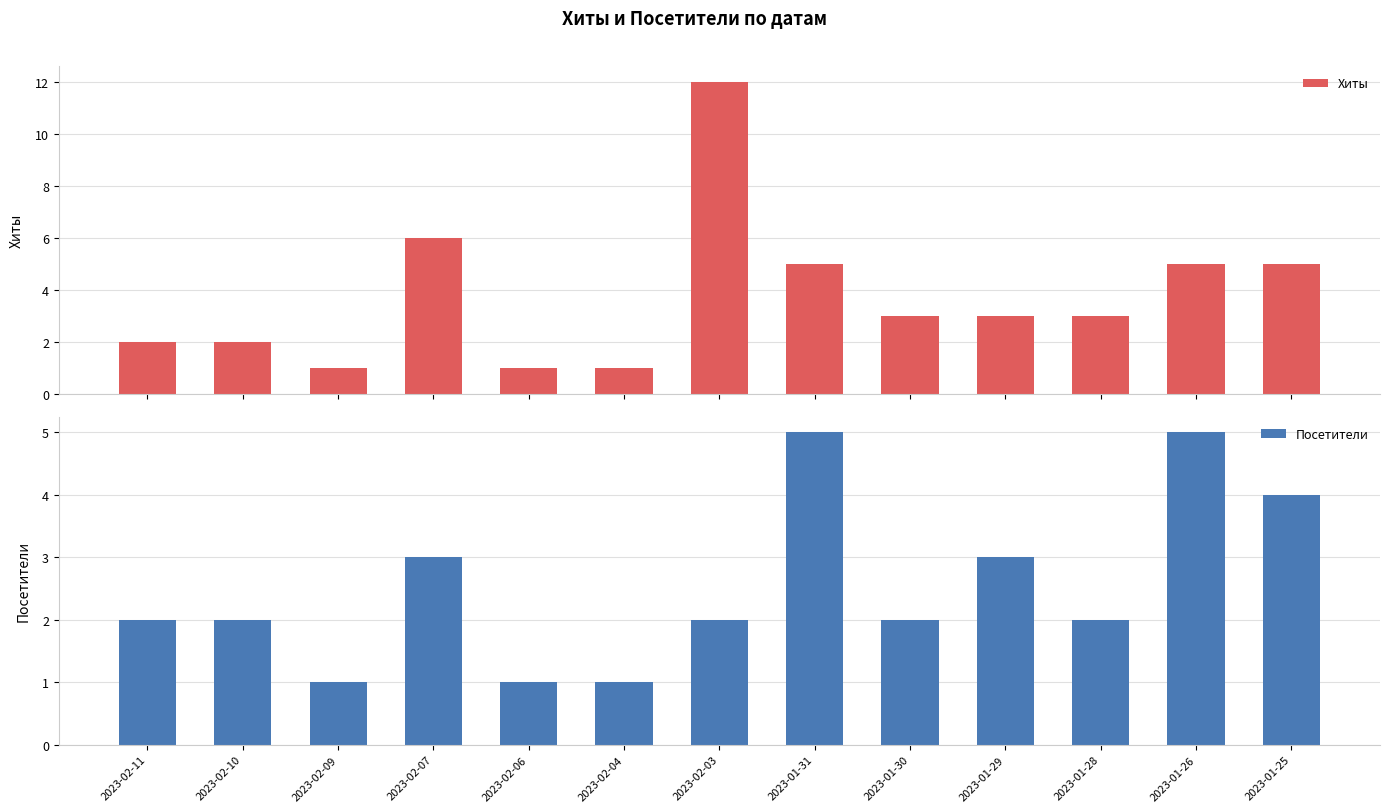

How many values in the Посетители series exceed 2?

5